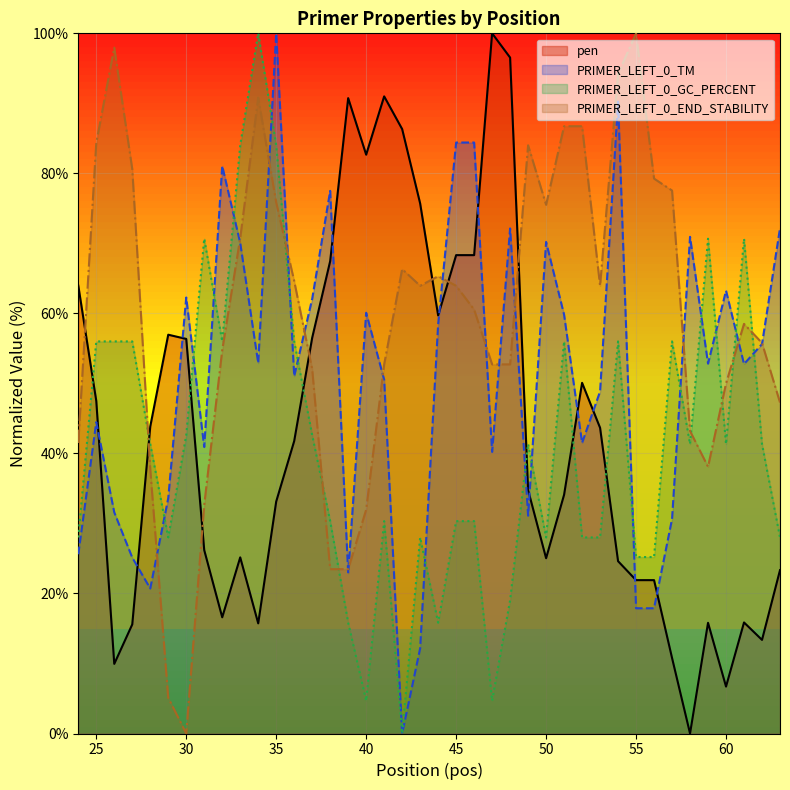

Rank the series at 28 from highest to lowest value.

pen, PRIMER_LEFT_0_GC_PERCENT, PRIMER_LEFT_0_END_STABILITY, PRIMER_LEFT_0_TM